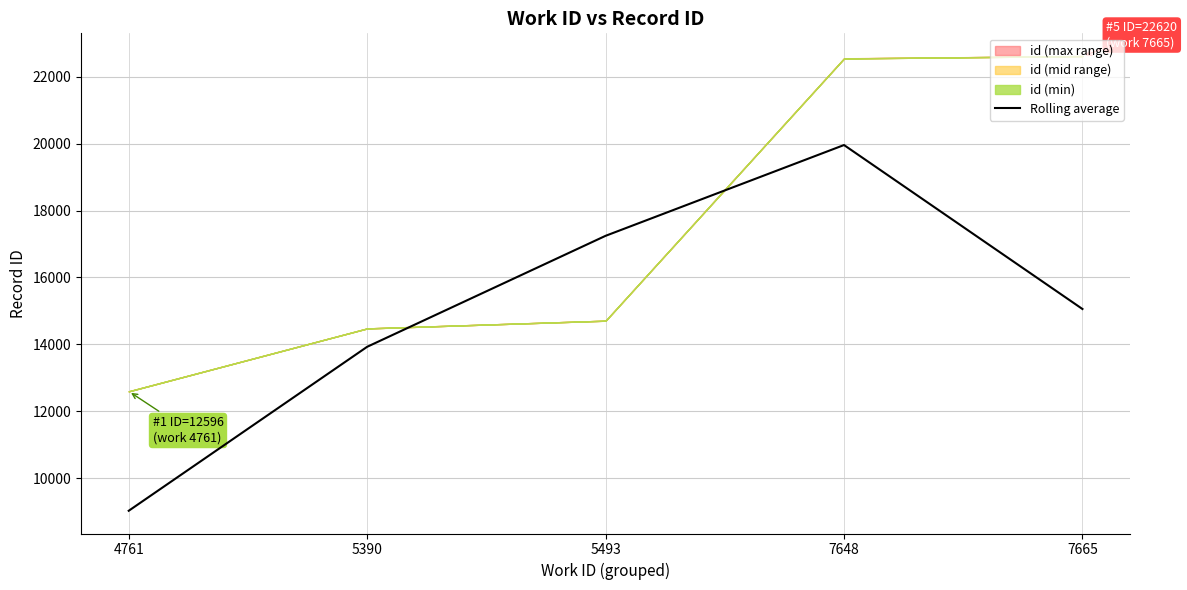

What is the average value?

15042.8